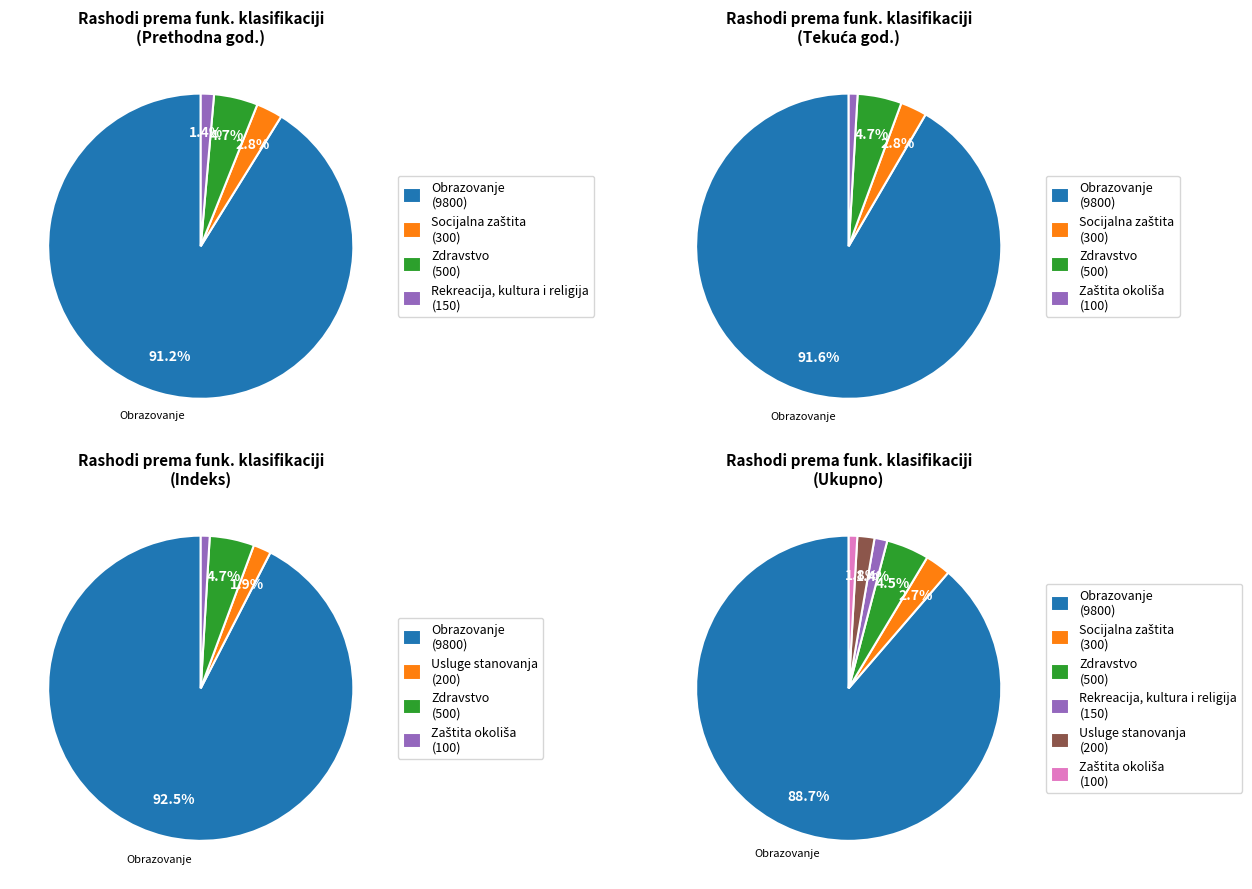

What percentage is the Zdravstvo slice, to the nearest percent?

5%